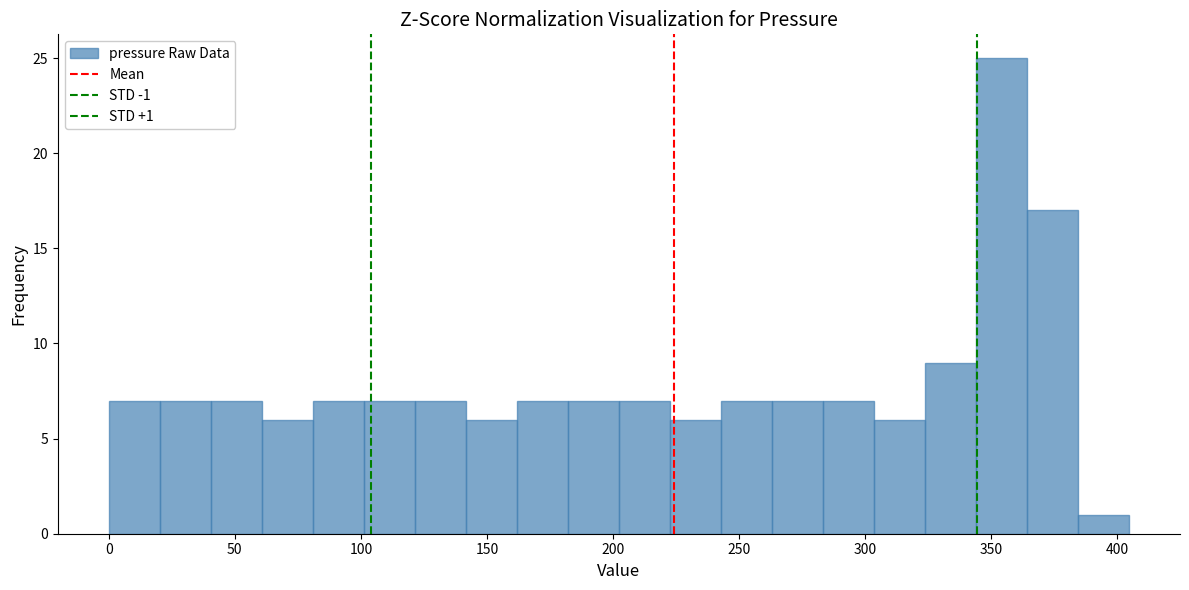

Which range on the x-axis has the tallest bar?

345 to 365